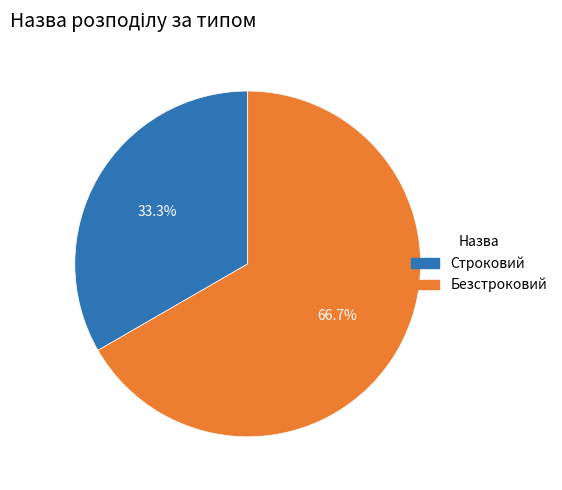

Which slice is the smallest?

Строковий